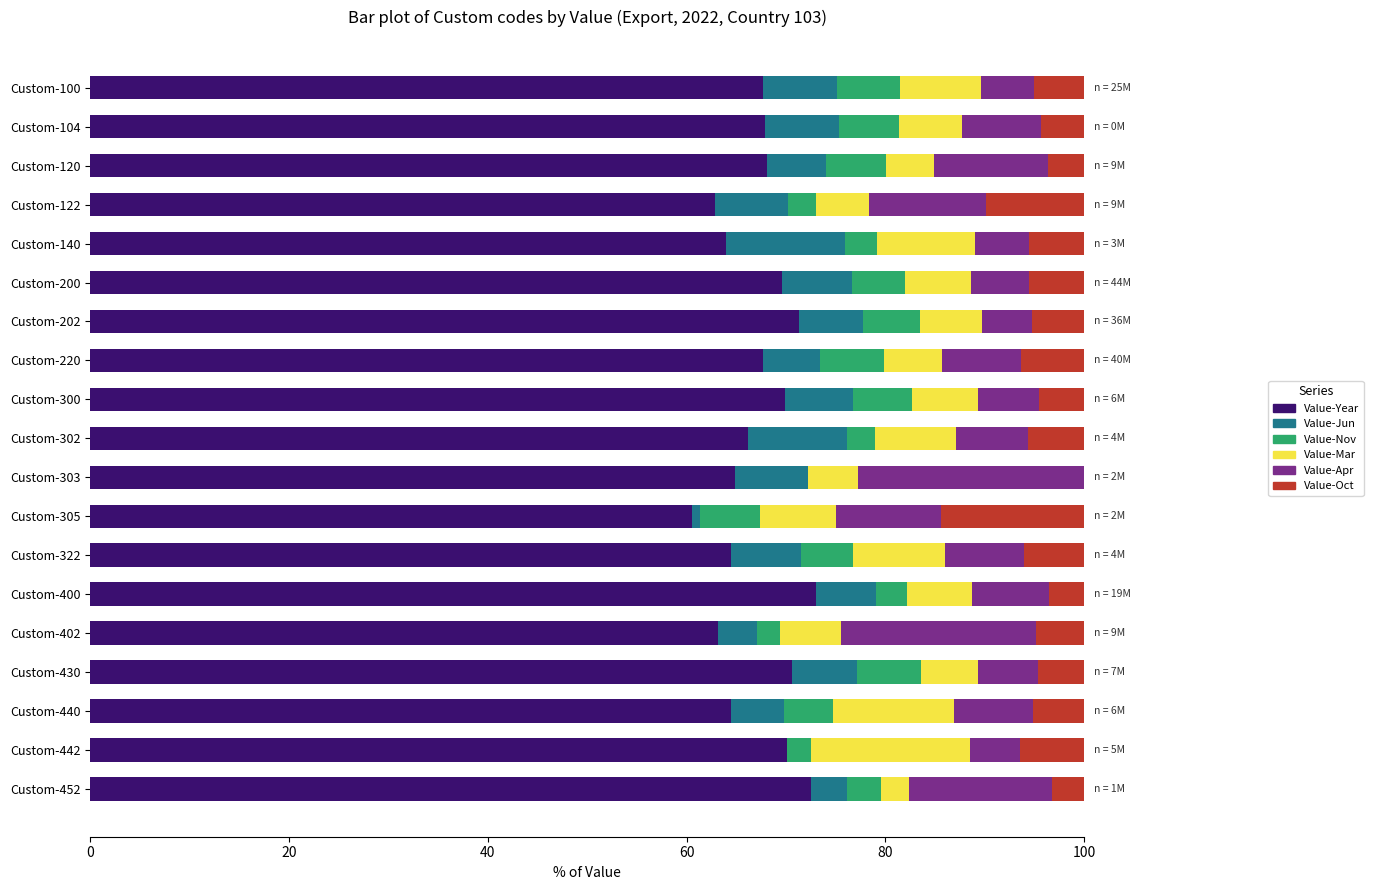

The Value-Year series shows 64.5 at Custom-440. True or false?

True